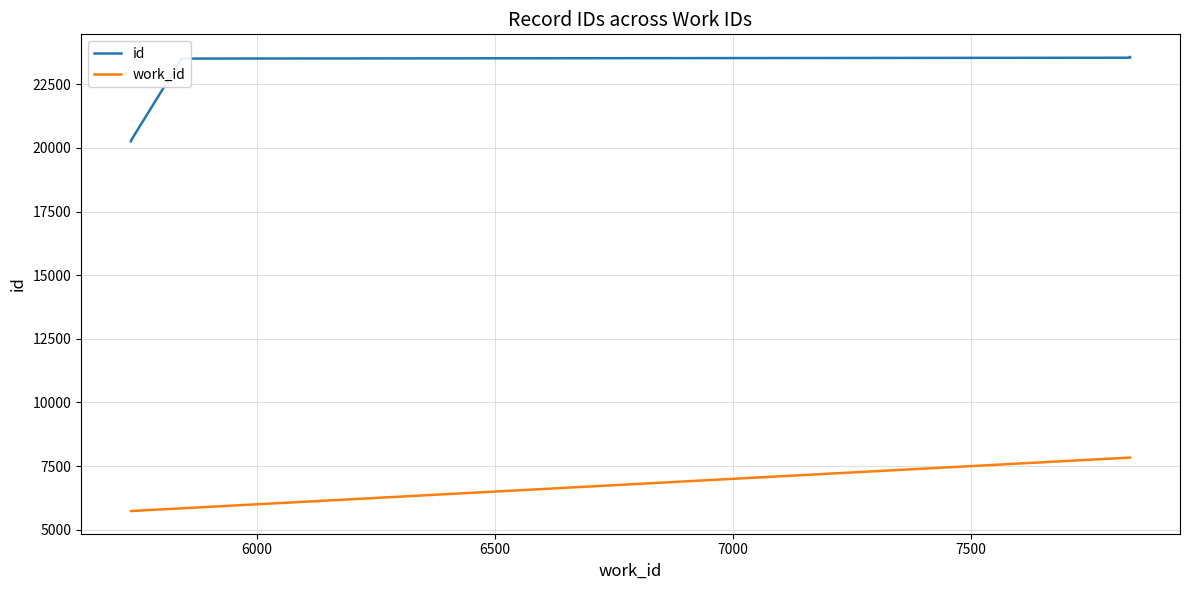

What are all the series names shown in the legend?

id, work_id